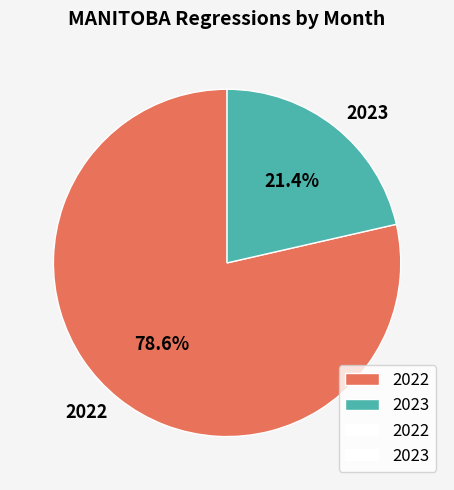

Rank the categories by value from highest to lowest.

2022, 2023